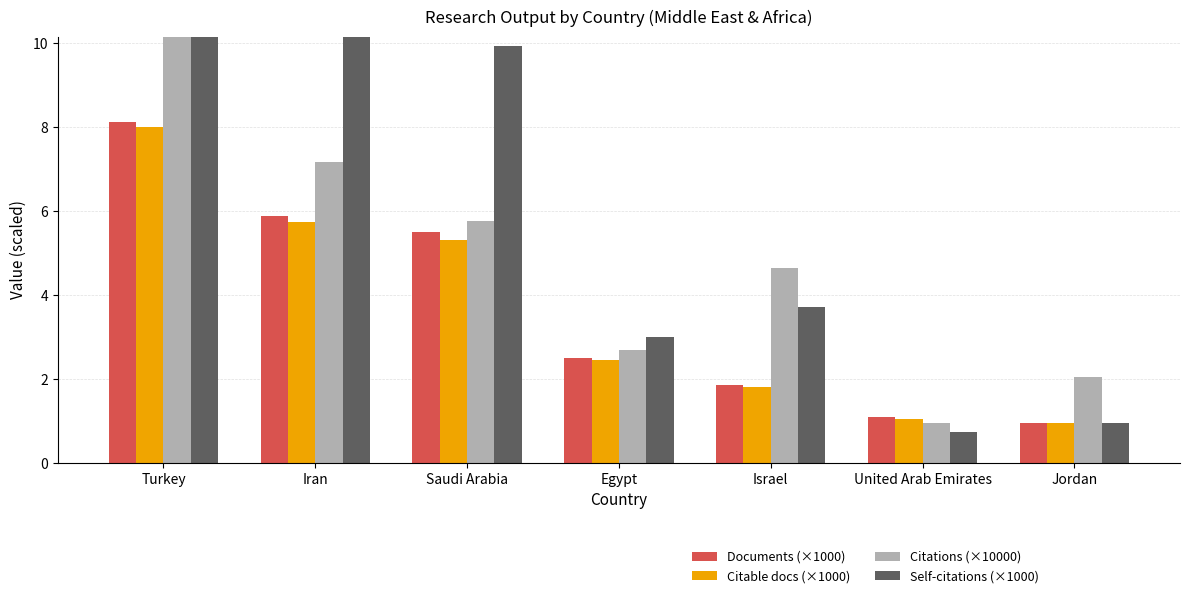

What is the label of the 2nd bar from the right?

United Arab Emirates